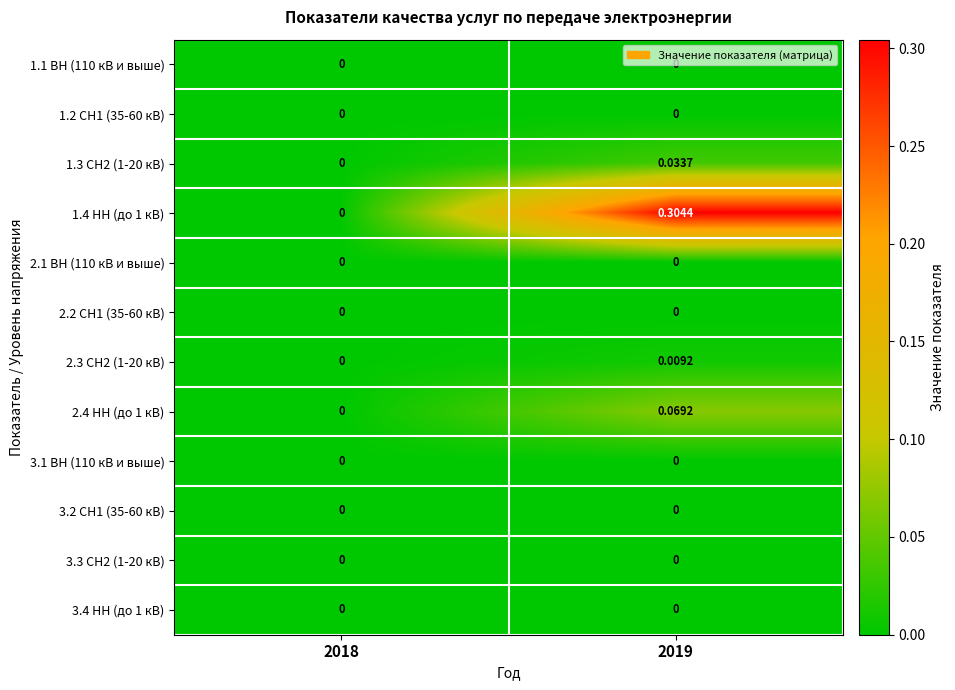

Between 2018 and 2019, which series saw the biggest shift?

1.4 НН (до 1 кВ)